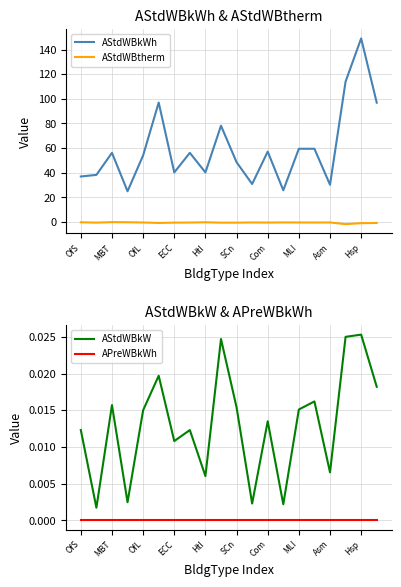

Is the value of AStdWBkWh at Com greater than the value of AStdWBtherm at Hsp?

Yes